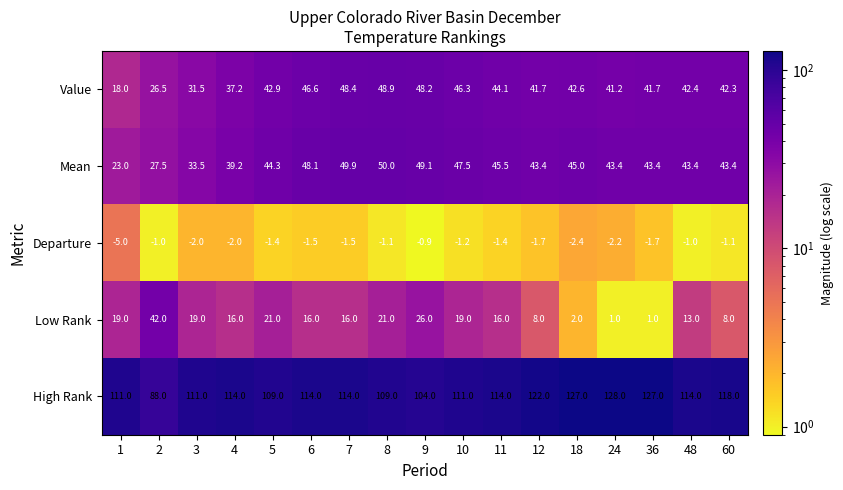

What is the spread (max minus min) of values at 11?

115.4